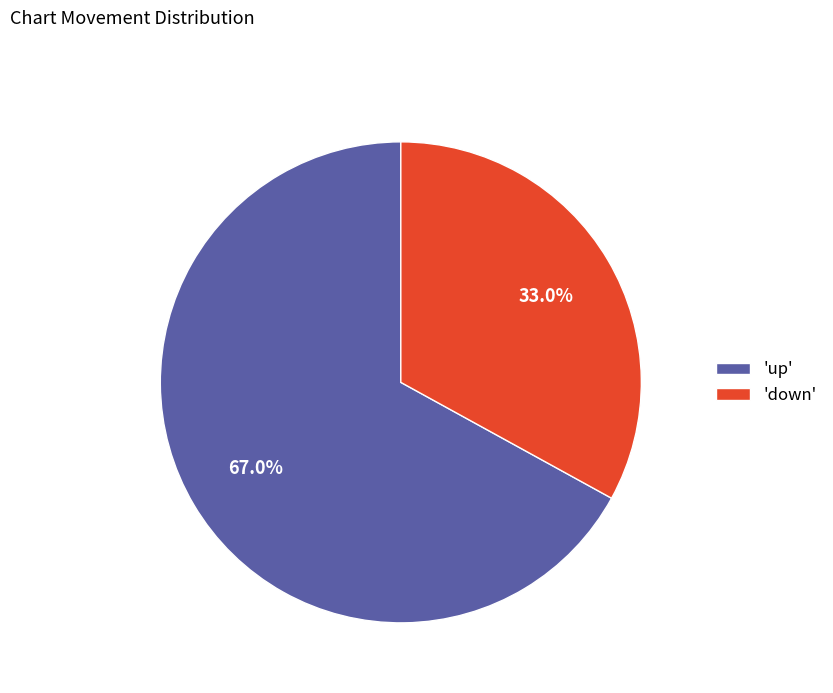

Which slice is the smallest?

'down'